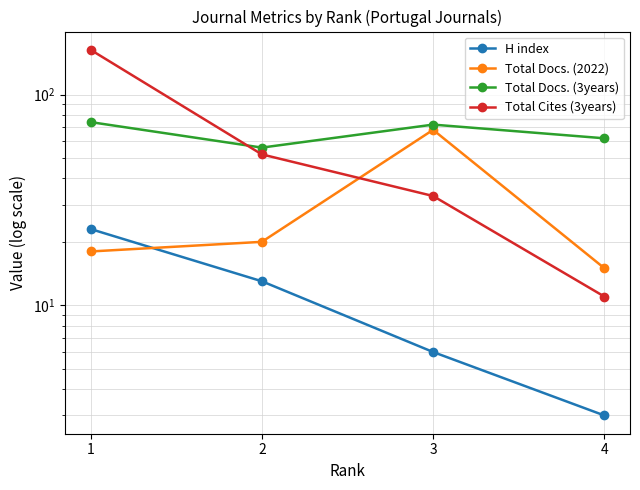

Reading left to right, what are all the values shown in this chart?

H index: 23	13	6	3
Total Docs. (2022): 18	20	68	15
Total Docs. (3years): 74	56	72	62
Total Cites (3years): 163	52	33	11